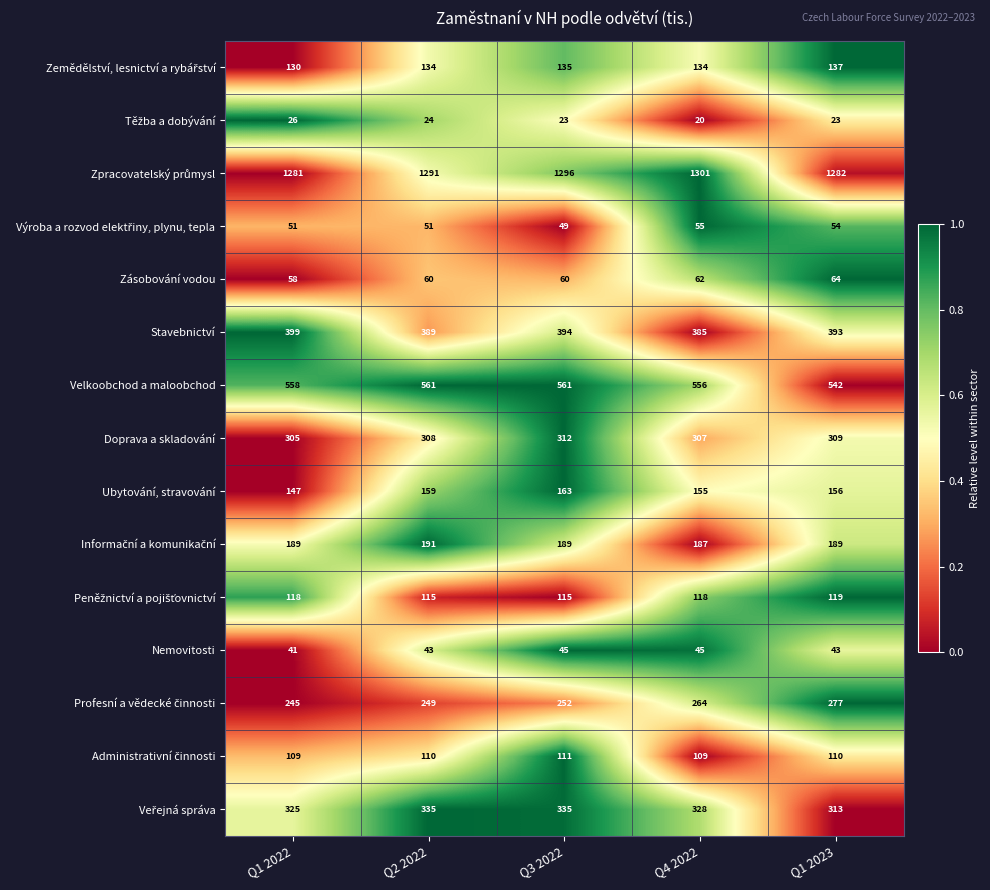

At which label does Nemovitosti reach its minimum?

Q1 2022